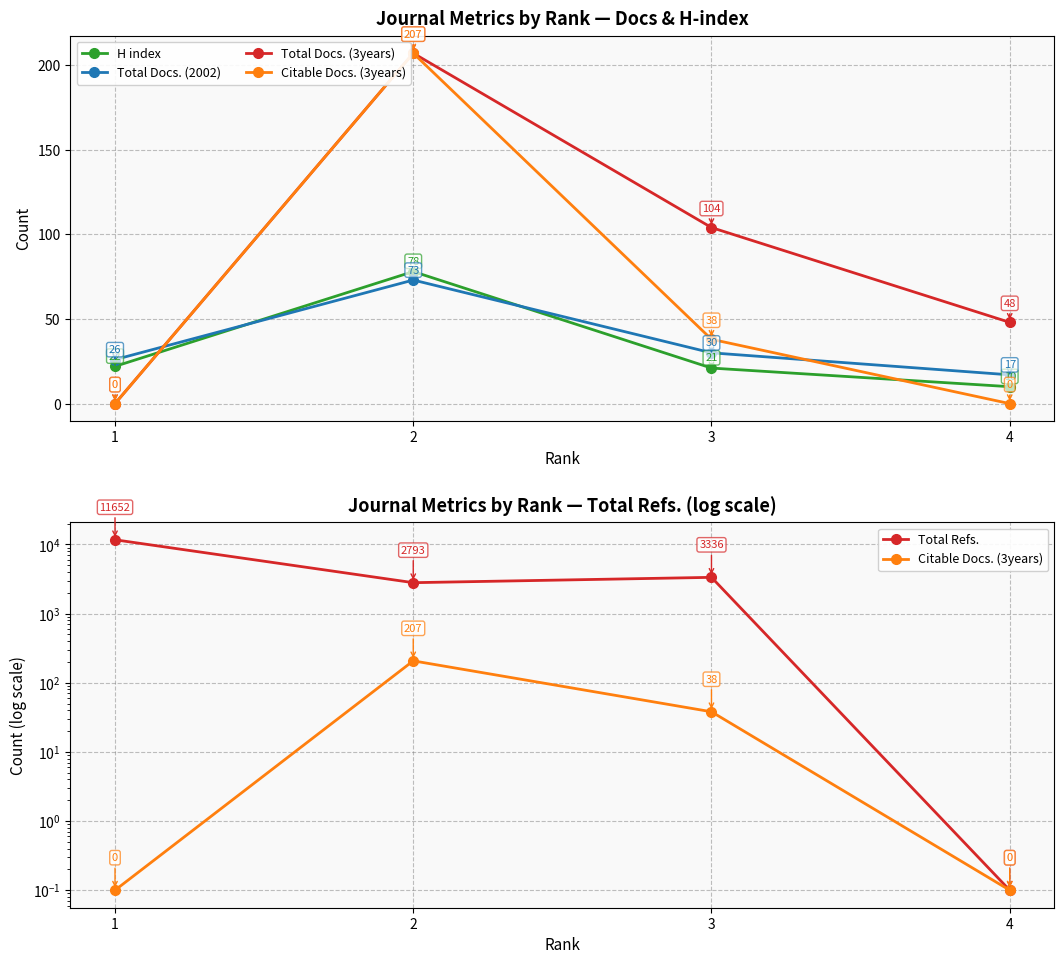

Rank the series at 4 from highest to lowest value.

Total Docs. (3years), Total Docs. (2002), H index, Citable Docs. (3years), Total Refs.